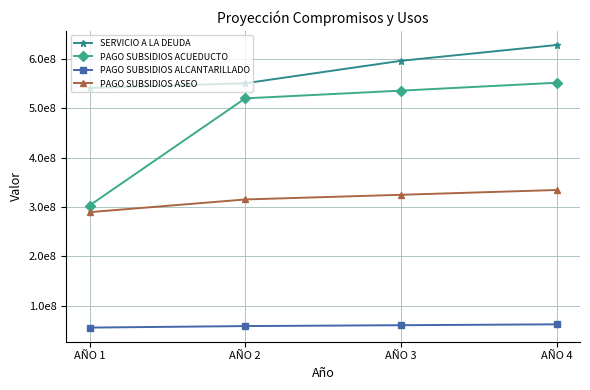

Does the chart have visible grid lines?

Yes